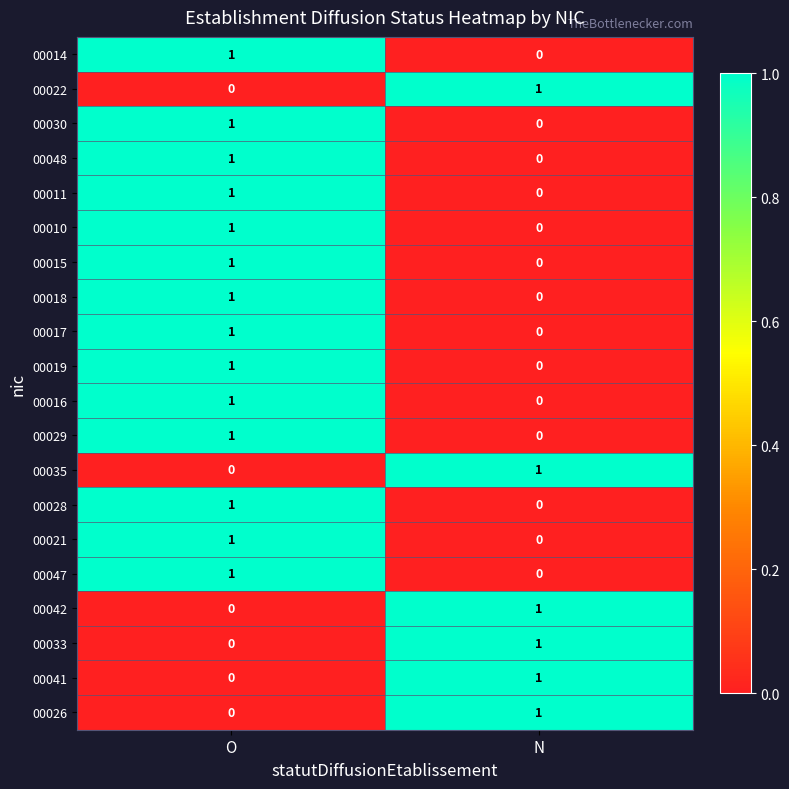

How many data points does each series have?

2